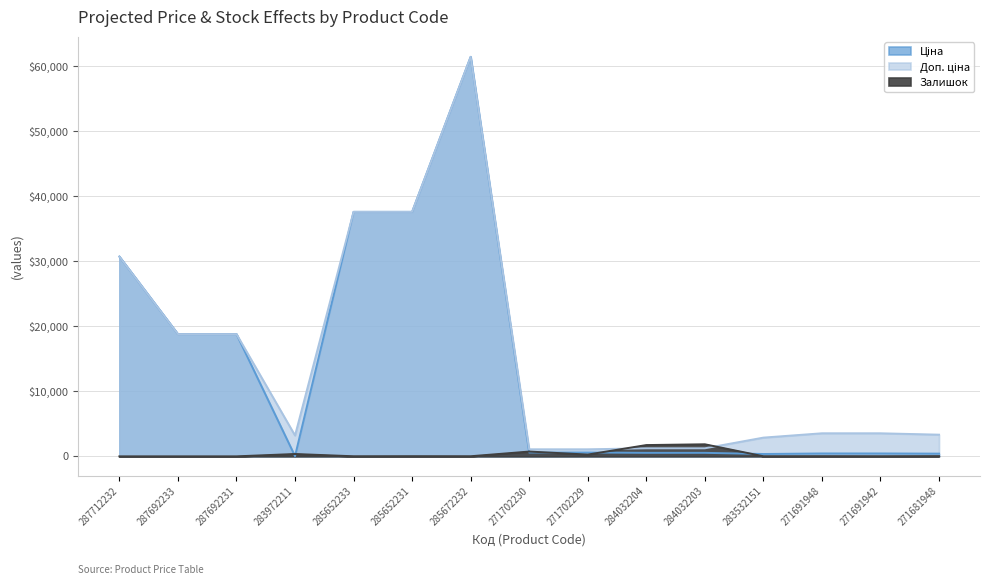

Reading left to right, what are all the values shown in this chart?

Ціна: 30717.1	18796.8	18796.8	32.0	37593.6	37593.6	61434.3	589.9	589.9	539.0	539.0	359.9	443.1	443.1	416.6
Доп. ціна: 30717.1	18796.8	18796.8	3205.0	37593.6	37593.6	61434.3	1081.7	1081.7	1235.4	1235.4	2878.8	3545.0	3545.0	3332.5
Залишок: 0.0	0.0	0.0	360.0	13.0	23.0	16.0	736.0	273.0	1734.0	1854.0	15.0	22.0	13.0	30.0